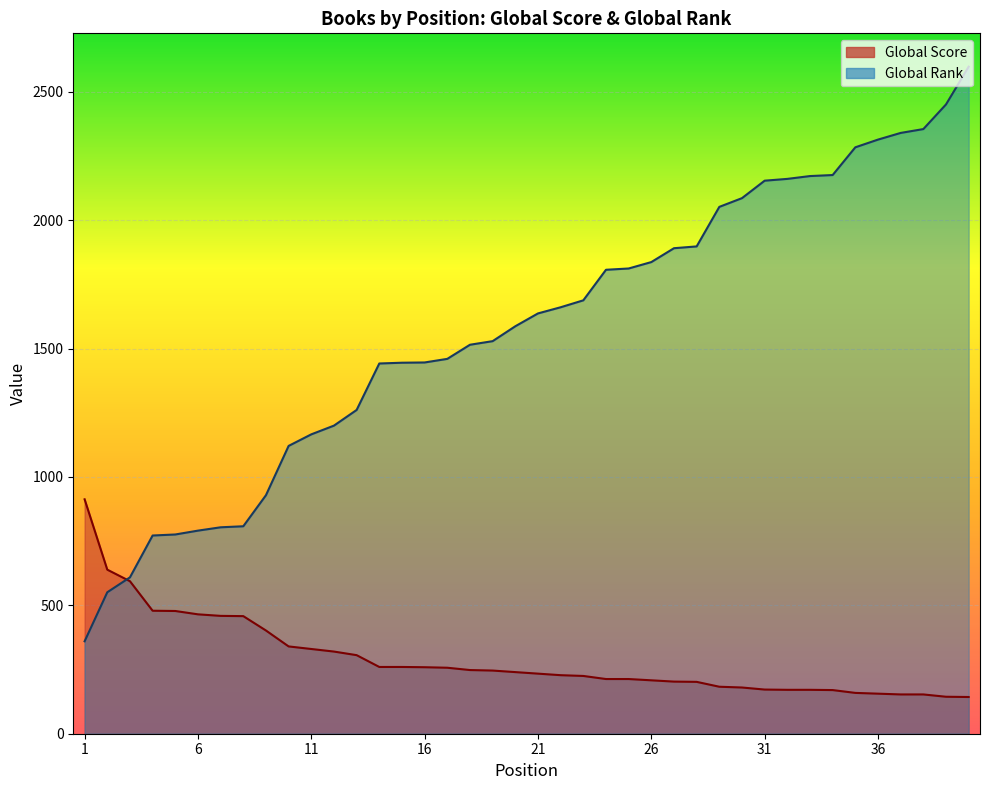

Which series has the largest range (max minus min)?

Global Rank (scaled)